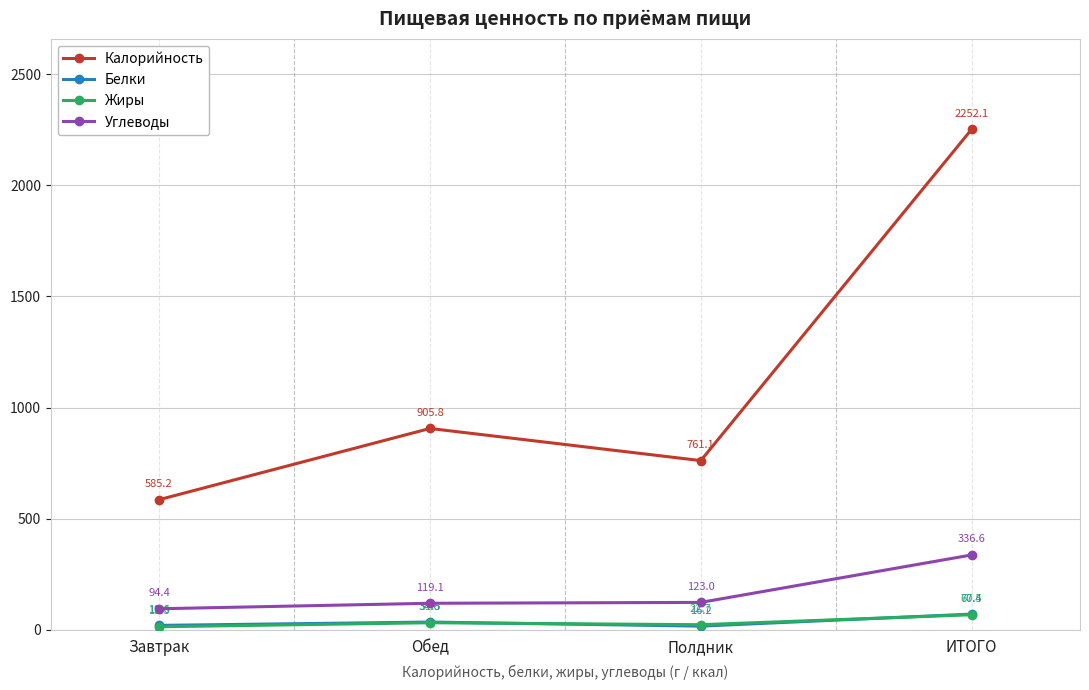

Is the value of Углеводы at Завтрак greater than the value of Жиры at Обед?

Yes